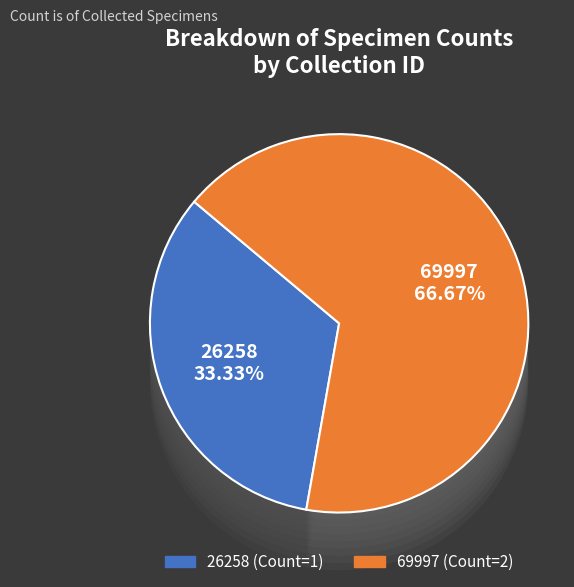

What is the ratio of the value at 69997 to the value at 26258?

2.0